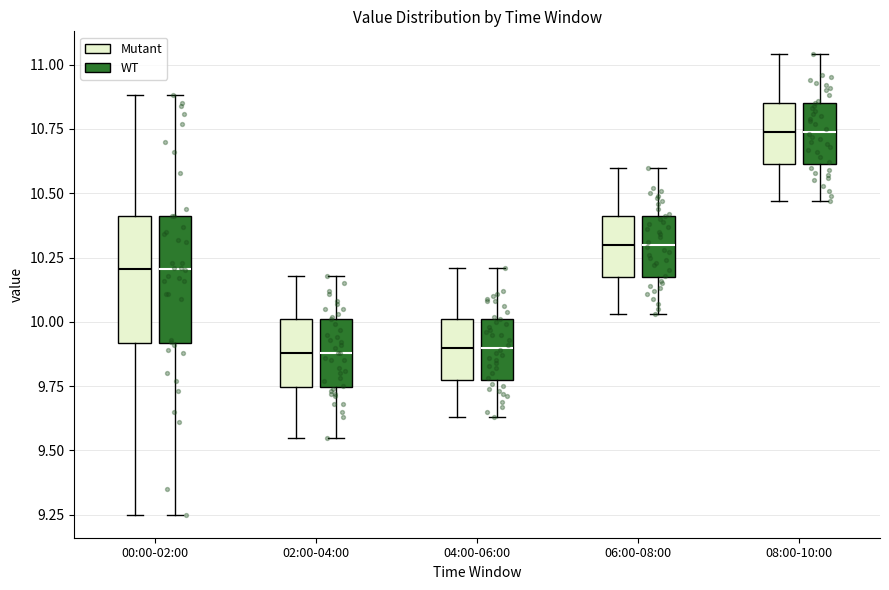

Reading left to right, transcribe this box plot: for each box, give where its median line is, the range the box spans, and where its two whiskers end, as read against the y-axis. The values are not printed on the chart, so give them approximately, as read against the axis.

00:00-02:00 (Mutant): median 10.20, box 9.90 to 10.40, whiskers 9.25 to 10.90
00:00-02:00 (WT): median 10.20, box 9.90 to 10.40, whiskers 9.25 to 10.90
02:00-04:00 (Mutant): median 9.90, box 9.75 to 10.00, whiskers 9.55 to 10.20
02:00-04:00 (WT): median 9.90, box 9.75 to 10.00, whiskers 9.55 to 10.20
04:00-06:00 (Mutant): median 9.90, box 9.80 to 10.00, whiskers 9.65 to 10.20
04:00-06:00 (WT): median 9.90, box 9.80 to 10.00, whiskers 9.65 to 10.20
06:00-08:00 (Mutant): median 10.30, box 10.20 to 10.40, whiskers 10.05 to 10.60
06:00-08:00 (WT): median 10.30, box 10.20 to 10.40, whiskers 10.05 to 10.60
08:00-10:00 (Mutant): median 10.75, box 10.60 to 10.85, whiskers 10.45 to 11.05
08:00-10:00 (WT): median 10.75, box 10.60 to 10.85, whiskers 10.45 to 11.05